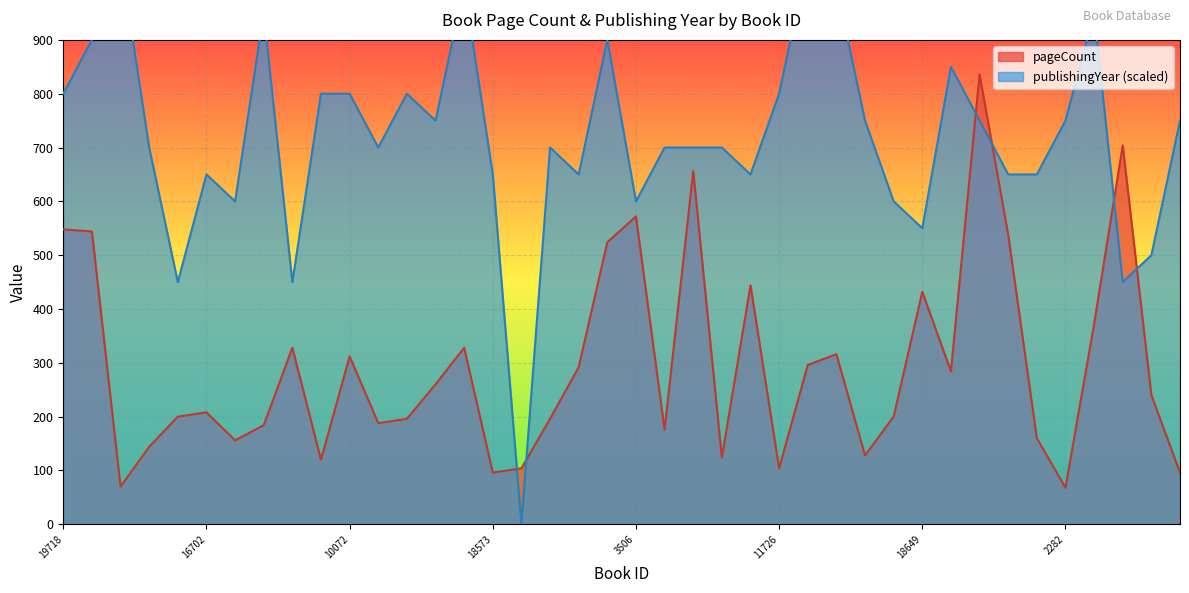

Where does the pageCount series first go above 240?

19718